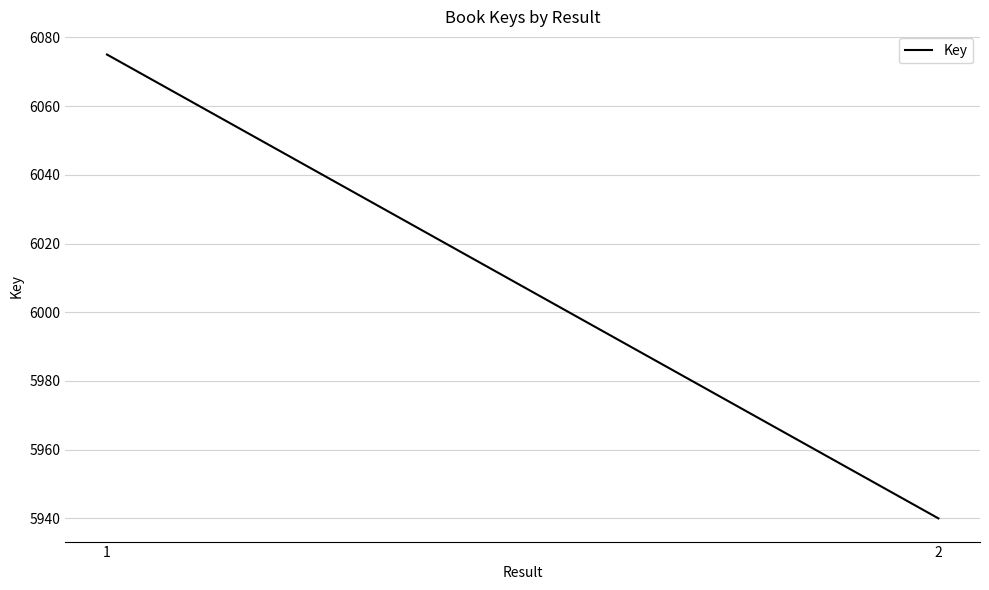

Reading left to right, extract all data points from this chart.

1=6075	2=5940